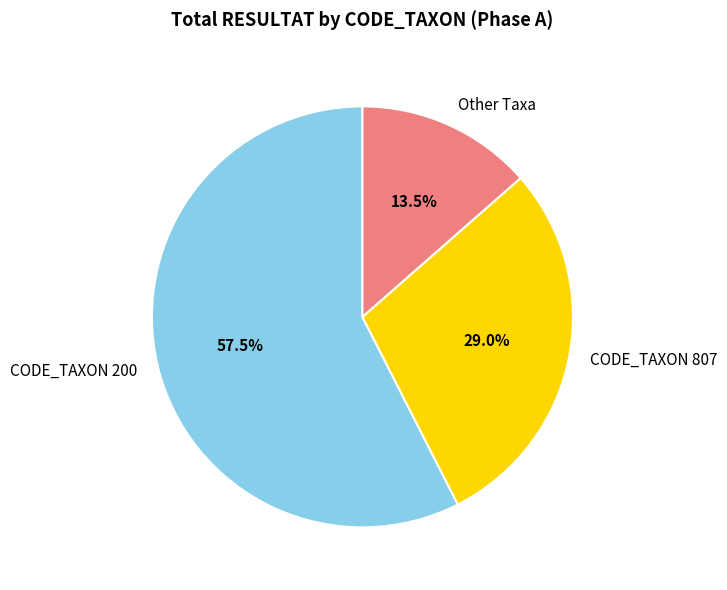

Which has a higher value, CODE_TAXON 807 or Other Taxa?

CODE_TAXON 807